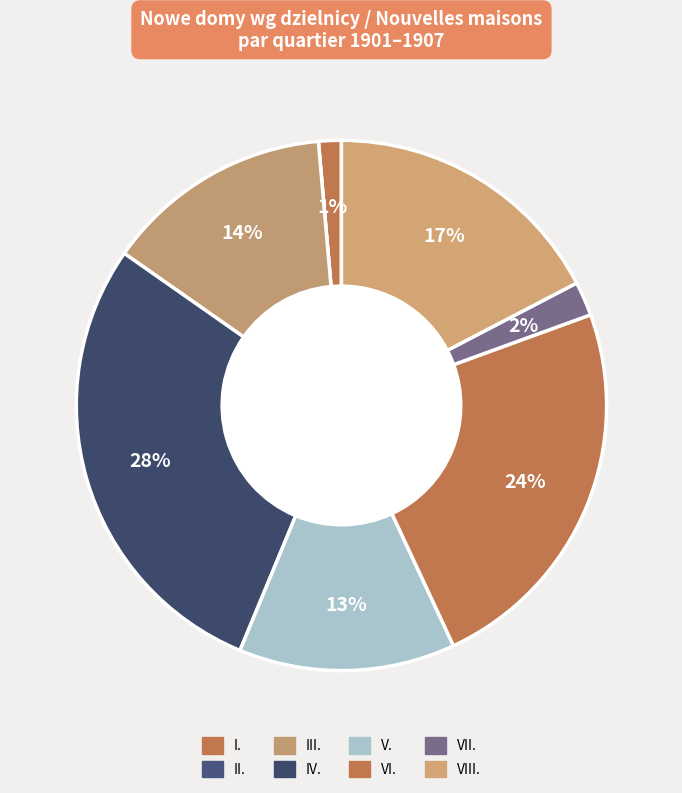

To the nearest percent, what portion does III. represent?

14%